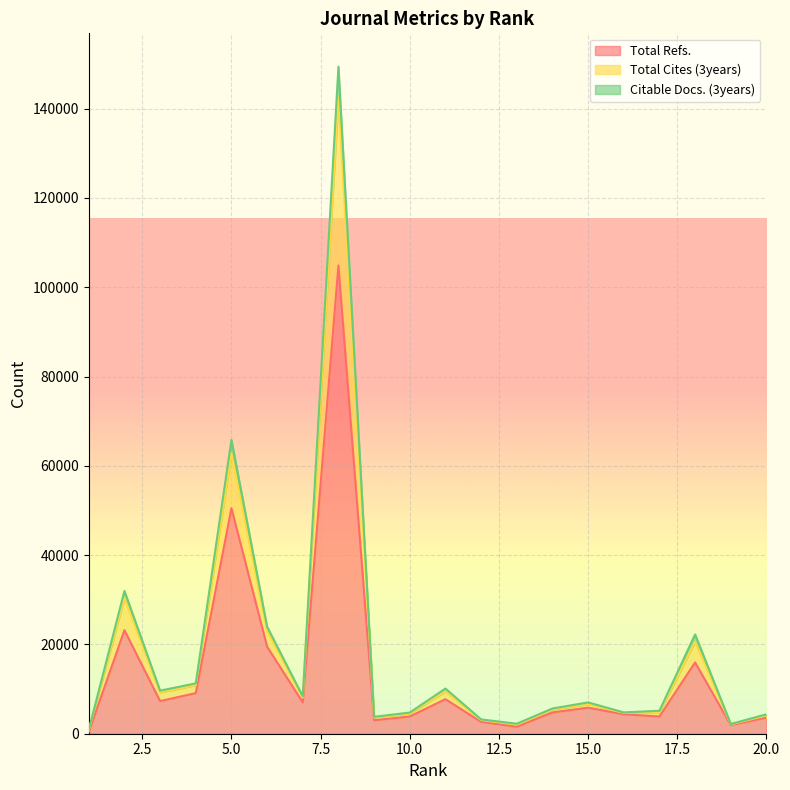

What are all the series names shown in the legend?

Total Refs., Total Cites (3years), Citable Docs. (3years)